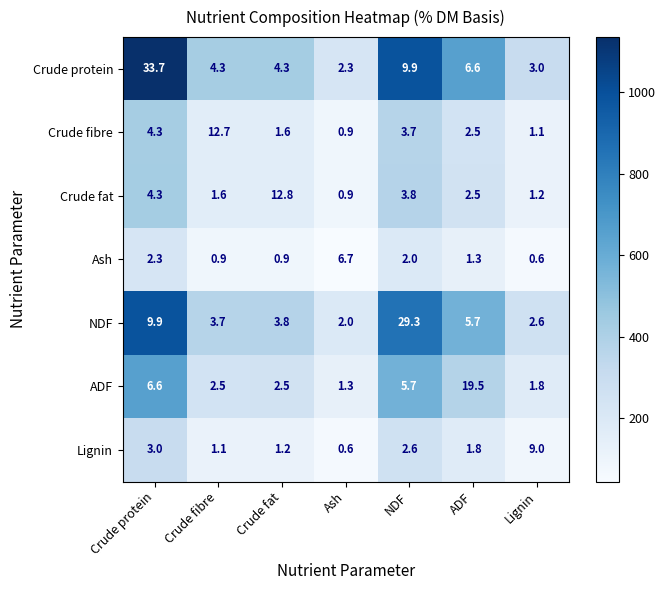

At which category does the chart reach its peak across all series?

Crude protein